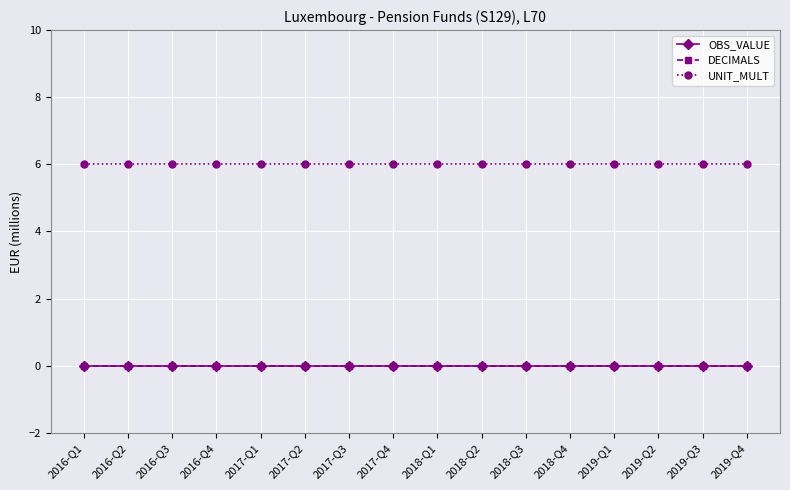

Does the chart have visible grid lines?

Yes